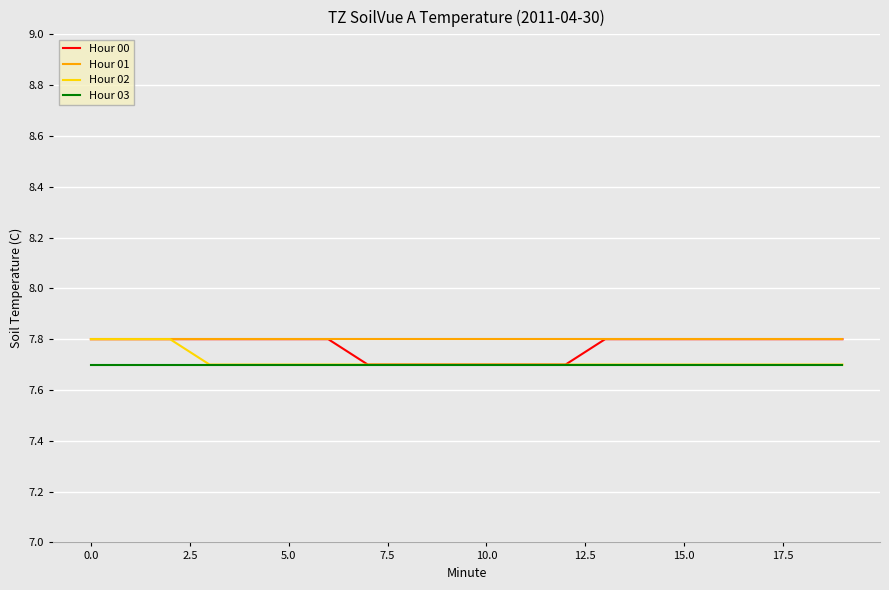

True or false: Hour 03 and Hour 01 intersect in this chart.

False